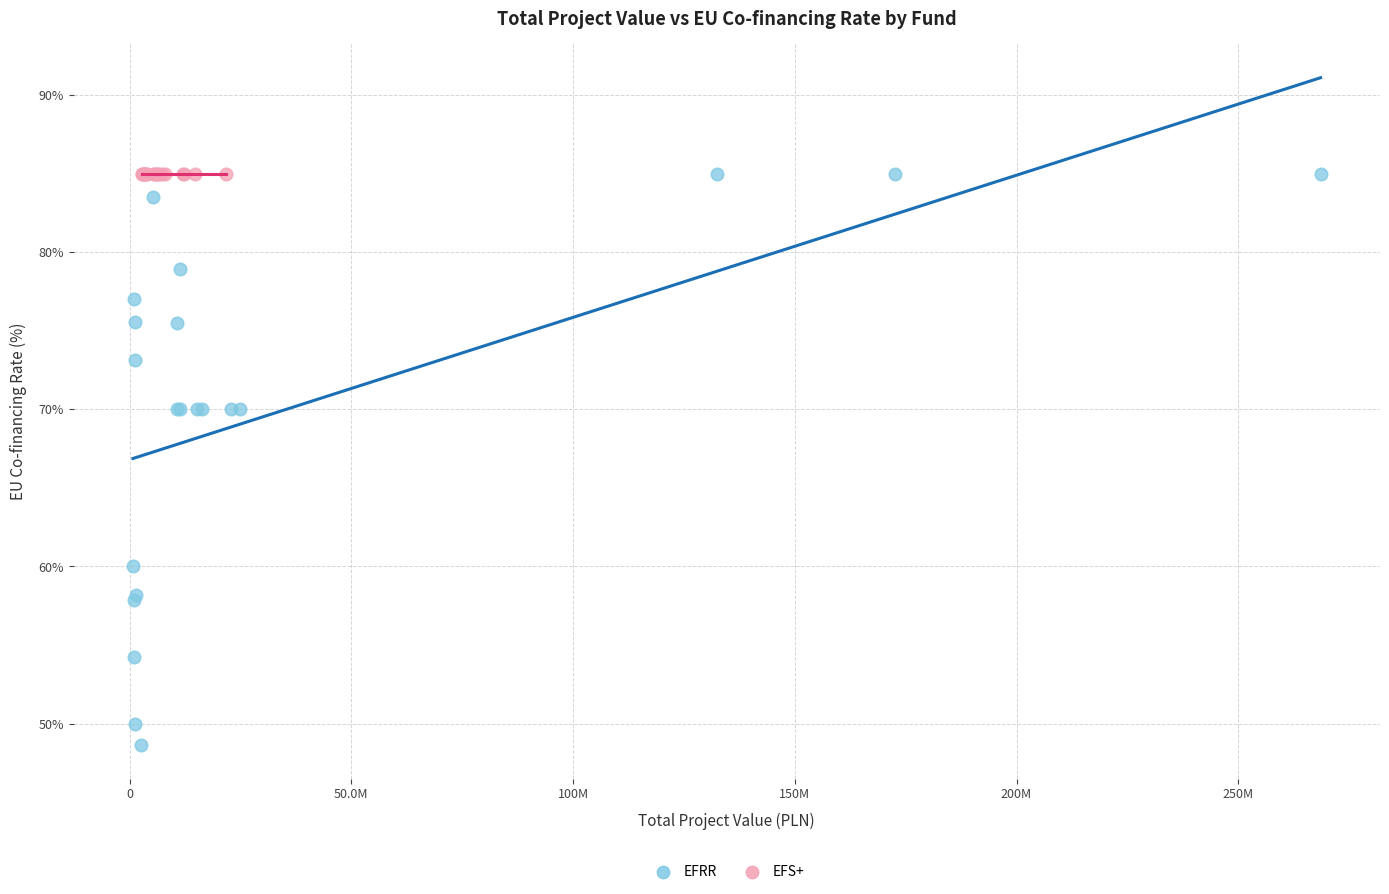

Which series reaches the minimum Y coordinate?

EFRR